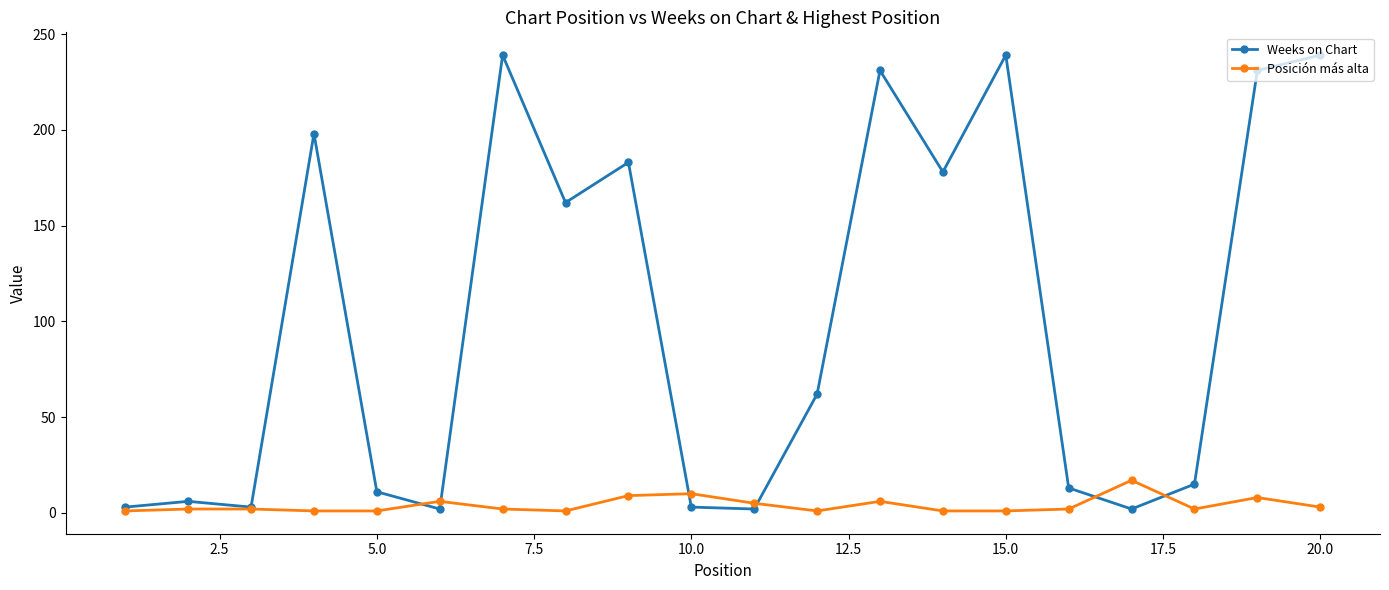

What are all the series names shown in the legend?

Weeks on Chart, Posición más alta